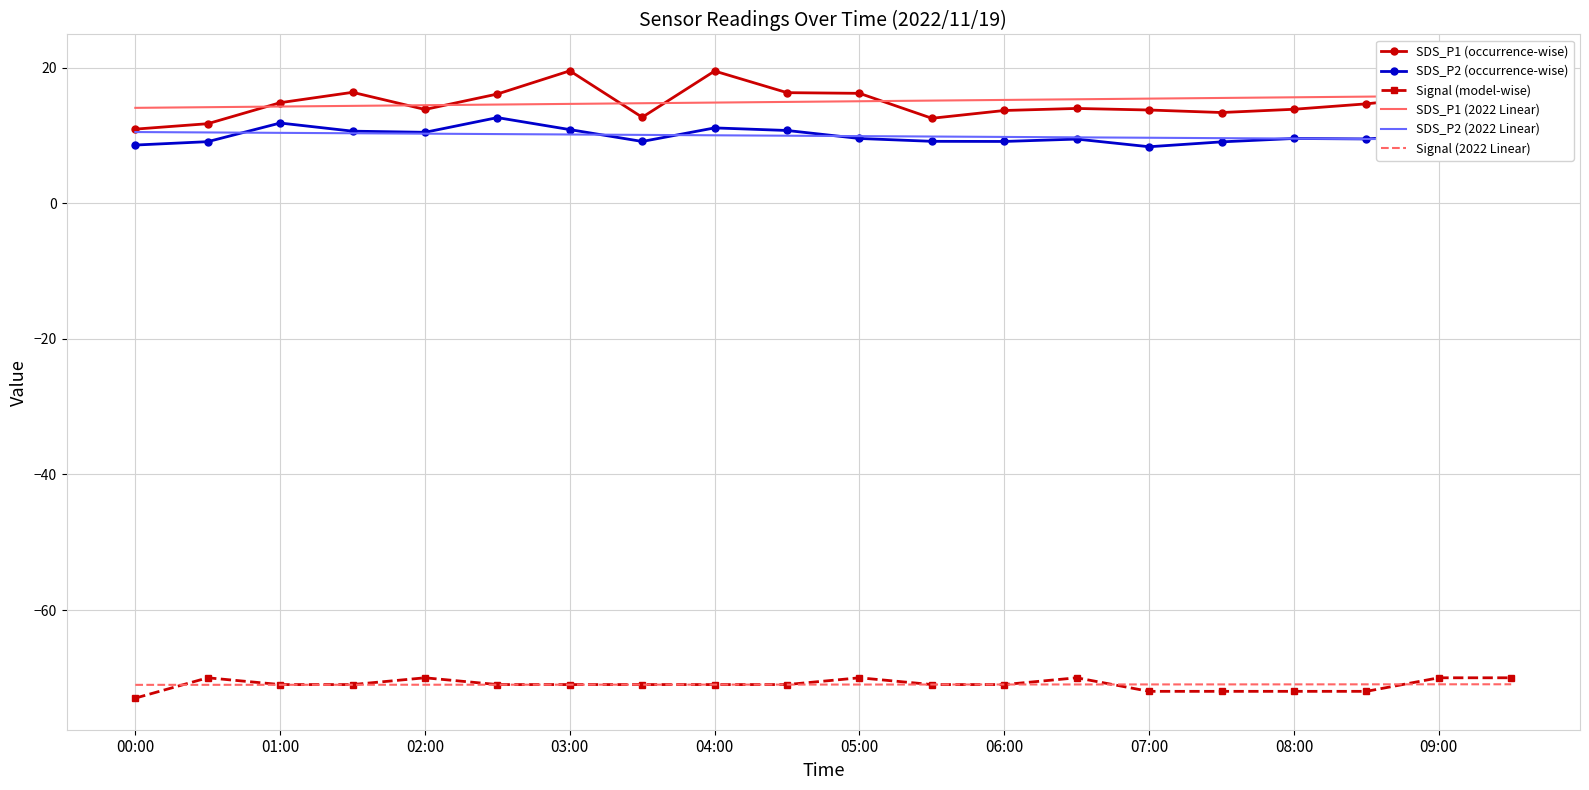

True or false: Signal (2022 Linear) and SDS_P2 (occurrence-wise) intersect in this chart.

False